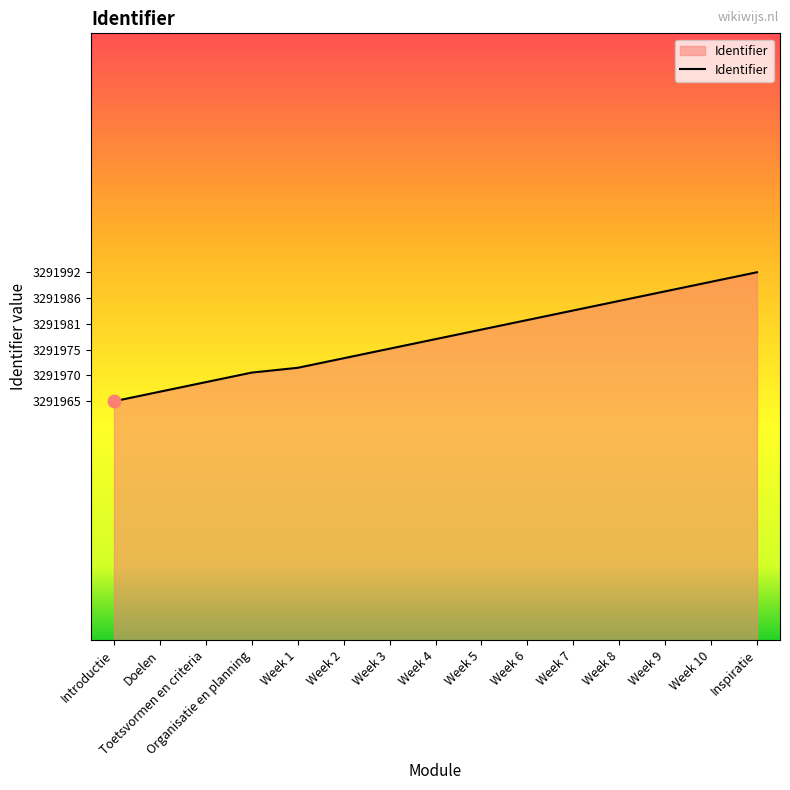

What is the change in value from Week 6 to Week 8?

+4